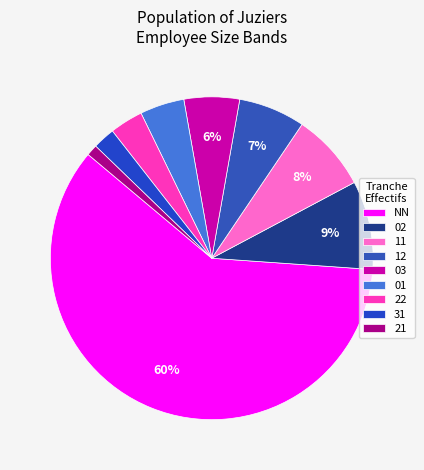

To the nearest percent, what is the average slice percentage?

11%